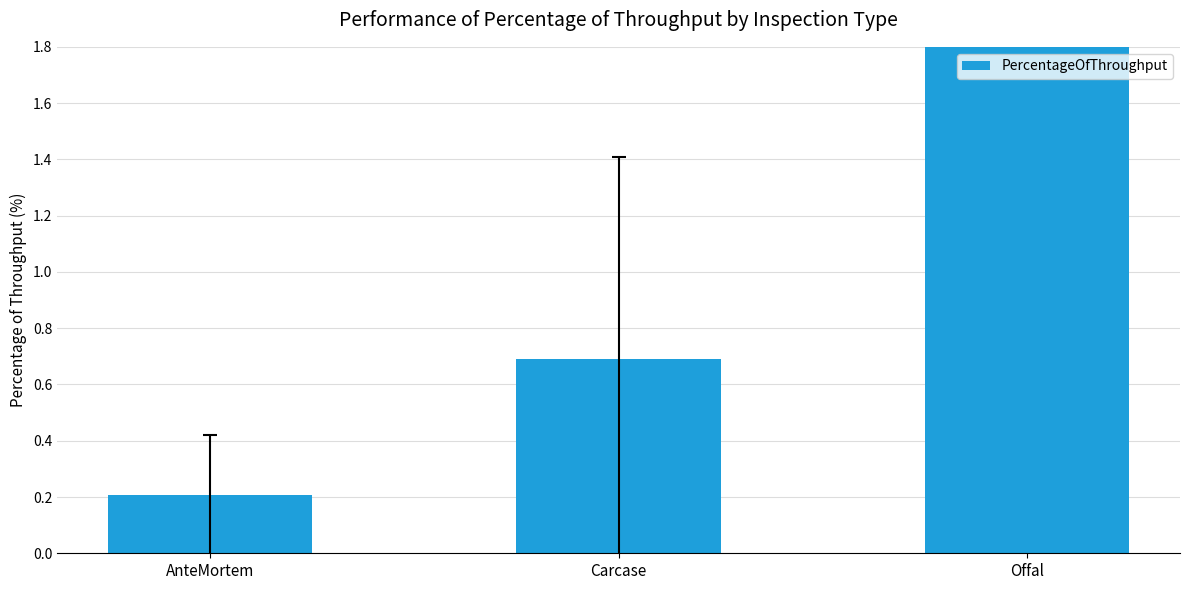

What is the sum of the values at AnteMortem and Offal?

2.1